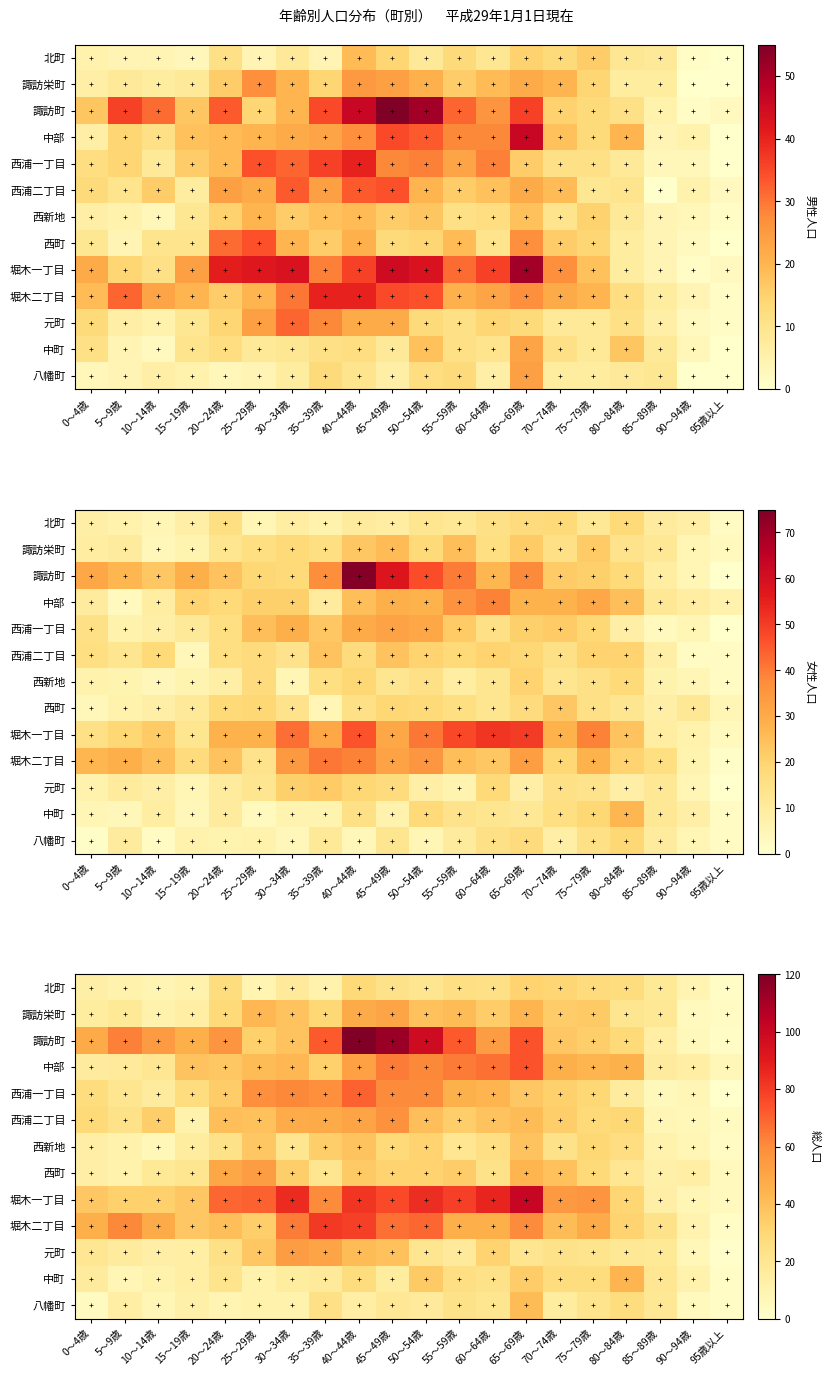

At how many categories does at least one series exceed 99?

3